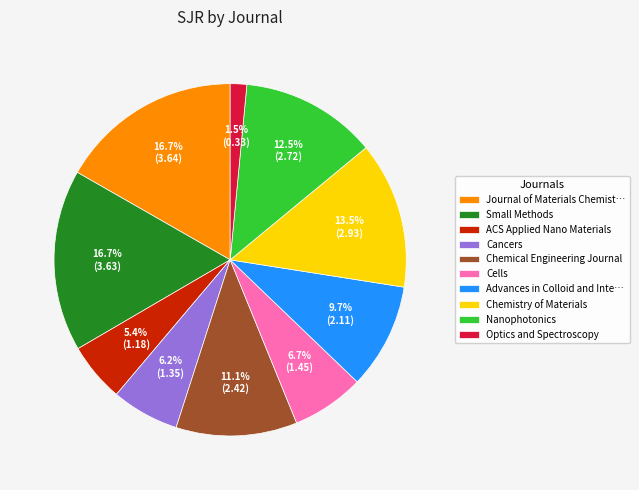

What portion of the pie excludes Small Methods?

83.3%